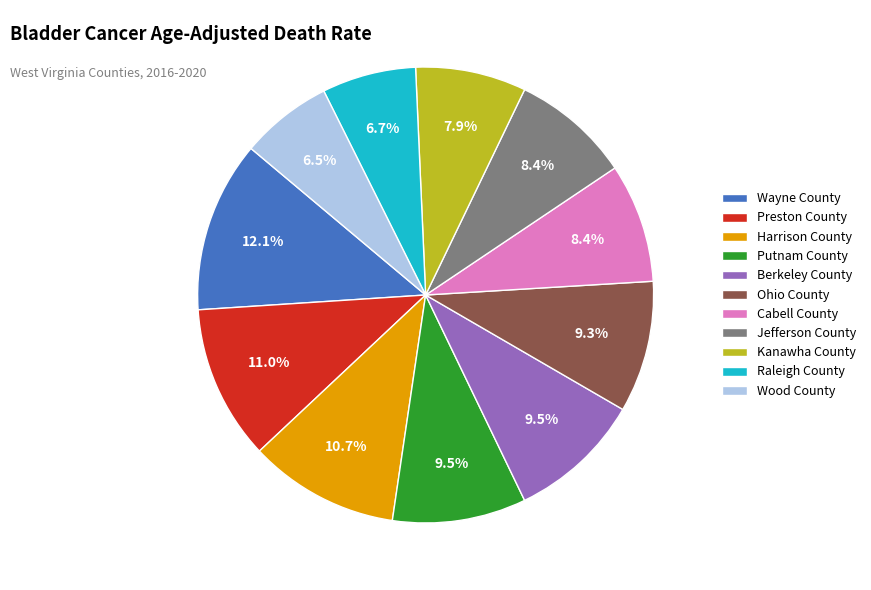

Which has a higher value, Harrison County or Berkeley County?

Harrison County